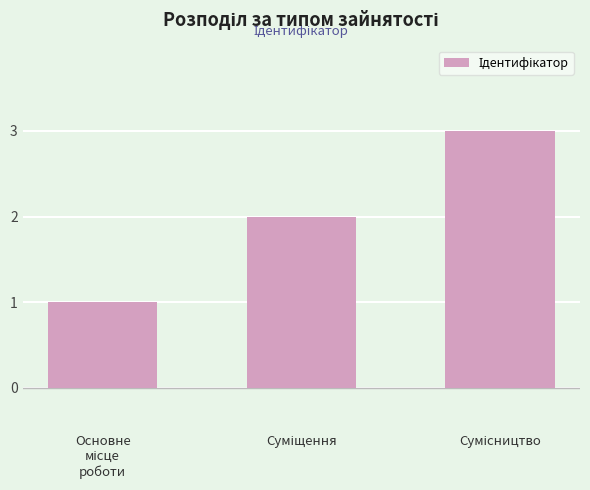

What is the maximum value shown in the chart?

3